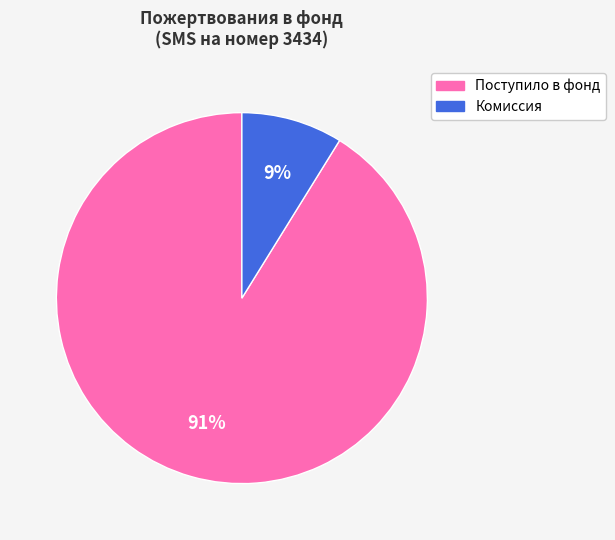

To the nearest percent, what is the average slice percentage?

50%